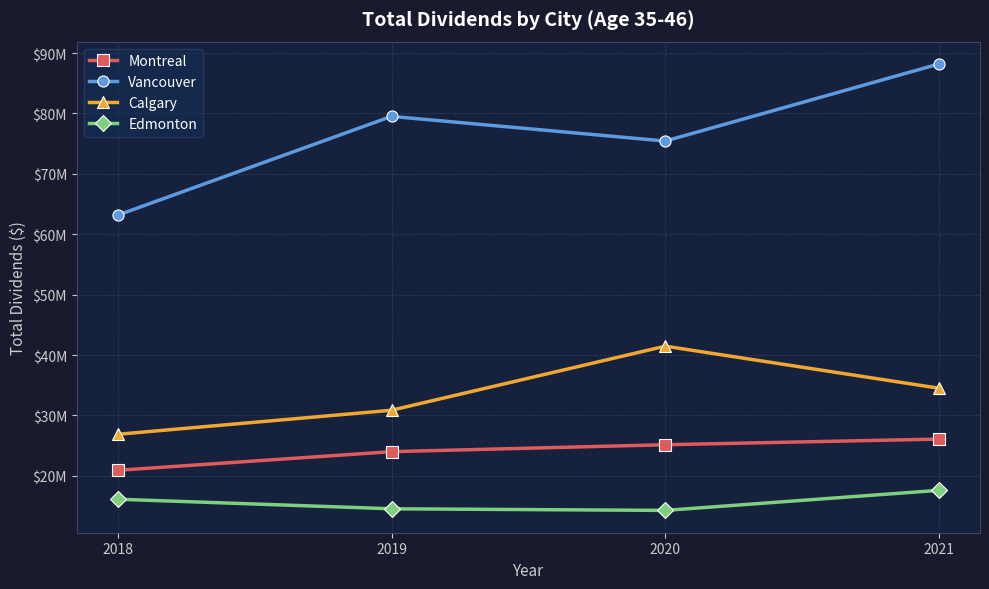

At how many categories does at least one series exceed 63521760?

3